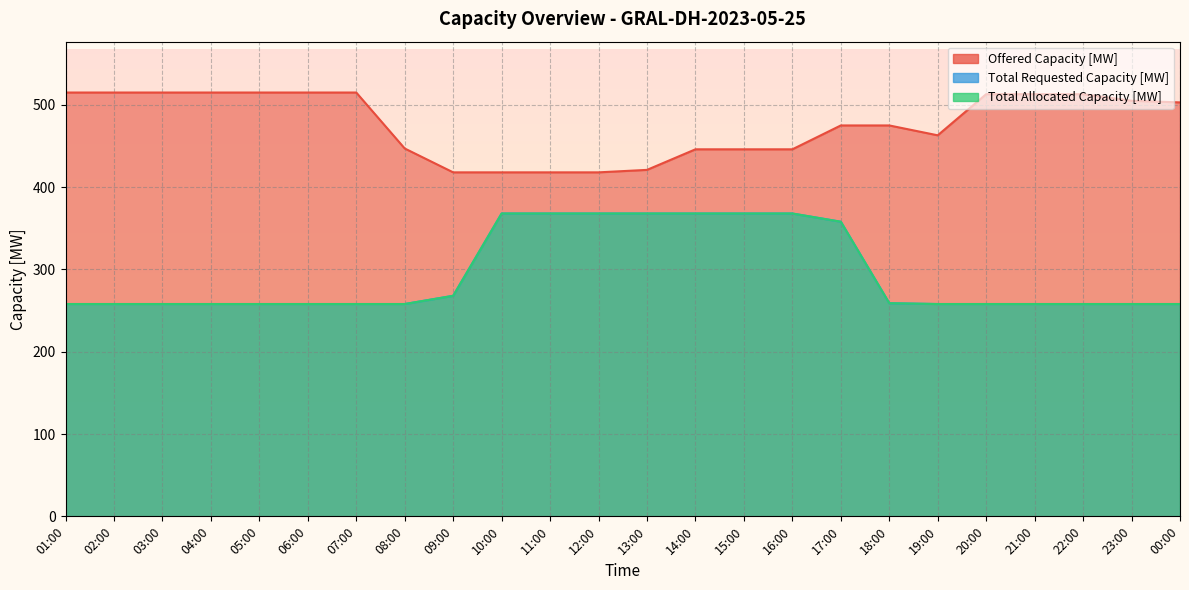

What position from the left is 09:00?

9